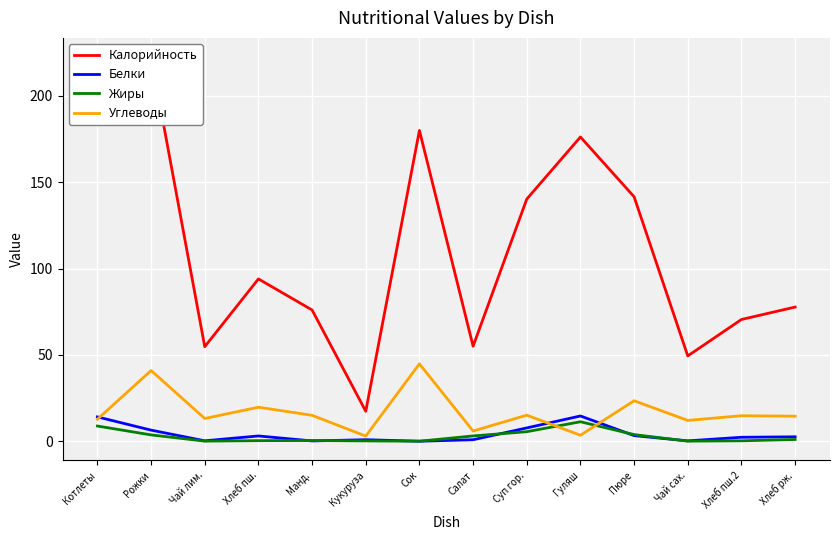

How many lines are shown in the chart?

4